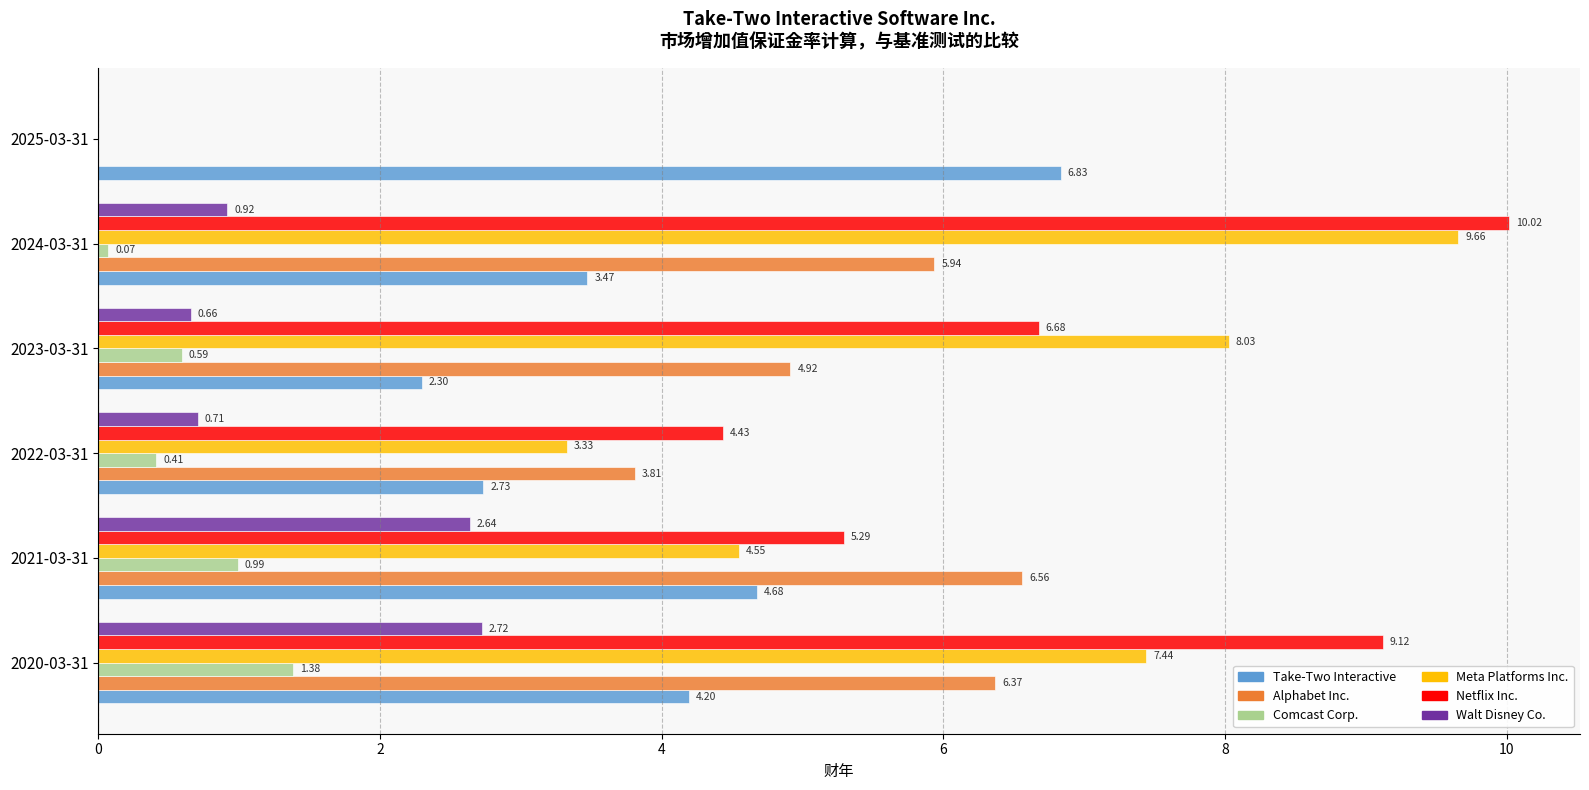

How many values in Walt Disney Co. are above zero?

5